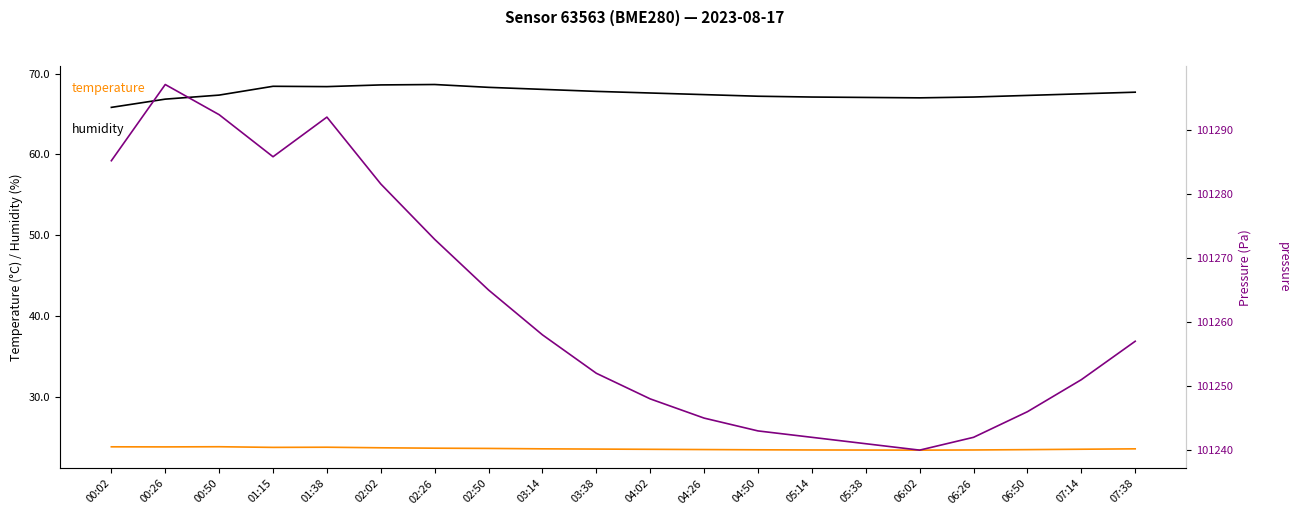

Is it true that pressure equals 40640.9 at 00:50?

False